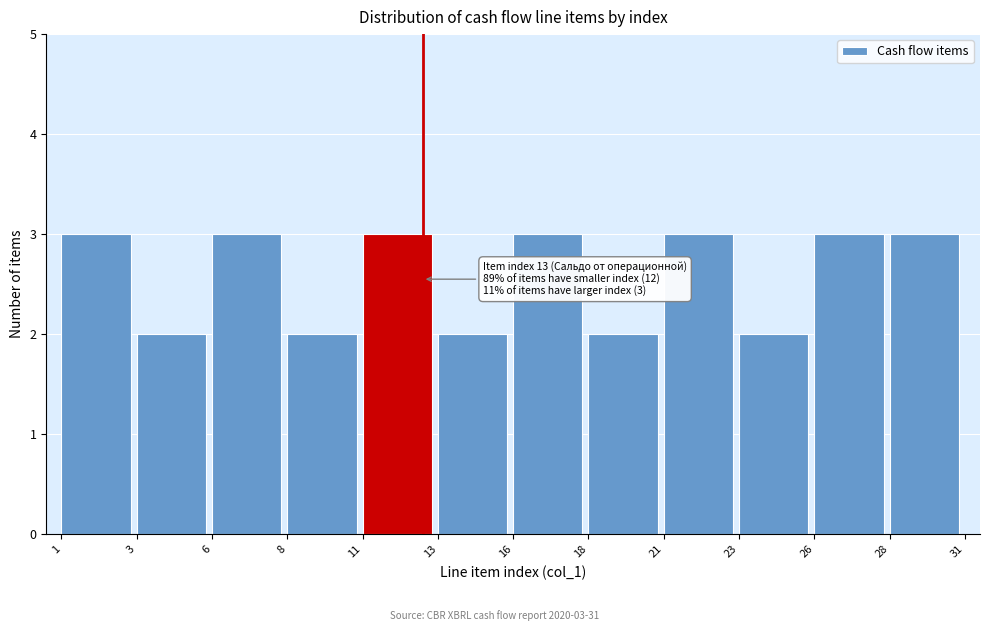

Reading left to right, extract all data points from this chart.

1=3	3=2	6=3	8=2	11=3	13=2	16=3	18=2	21=3	23=2	26=3	28=3